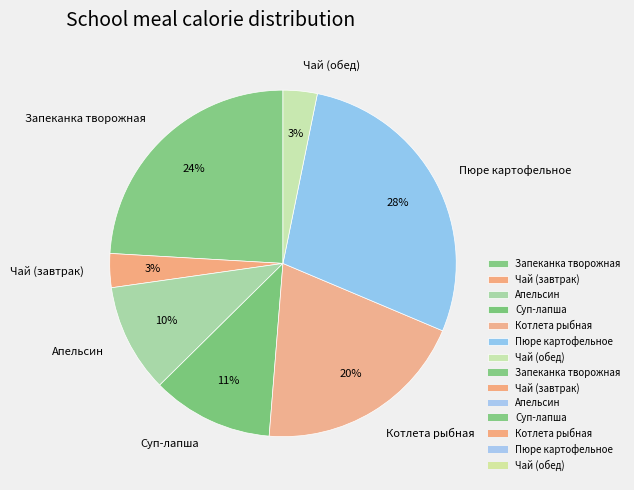

Is it true that Апельсин is 10% of the pie?

True